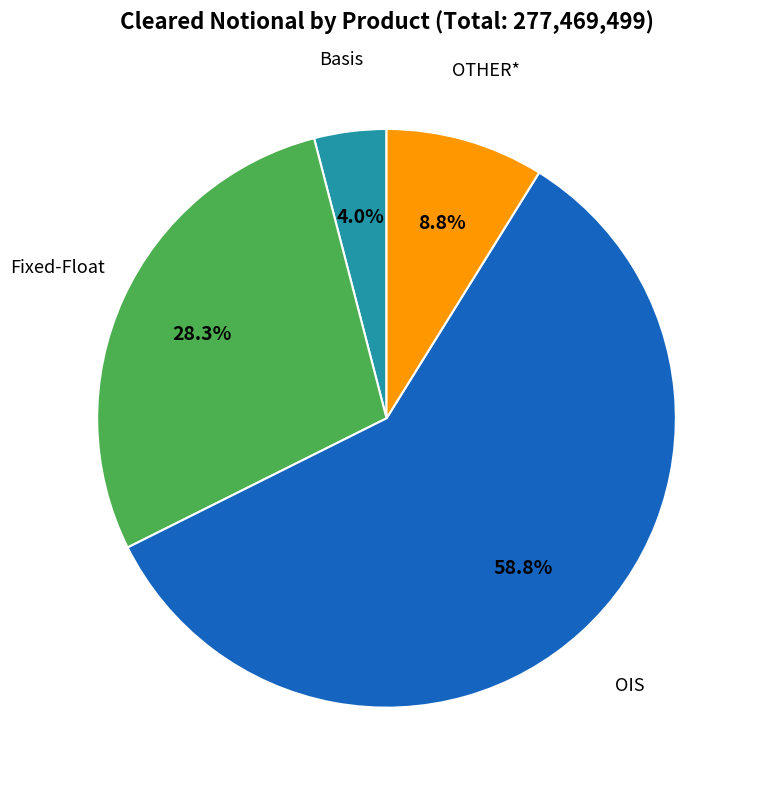

Count the number of slices in the pie.

4